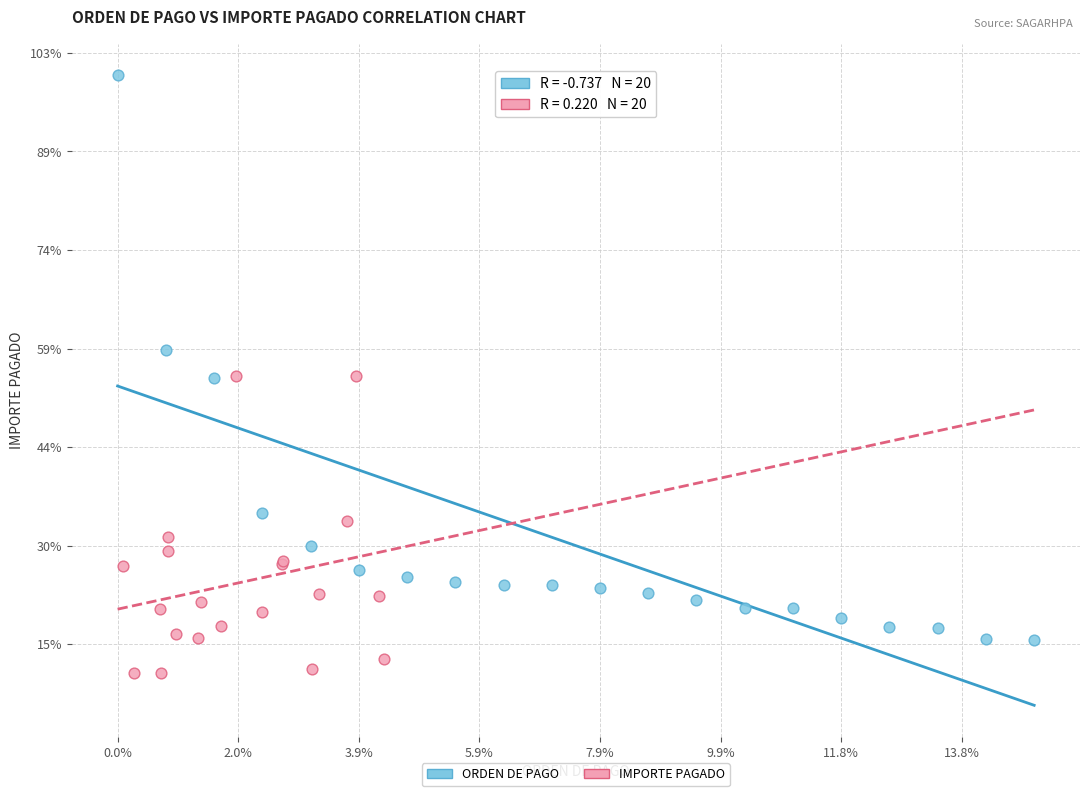

Which series contains the lowest Y value?

IMPORTE PAGADO